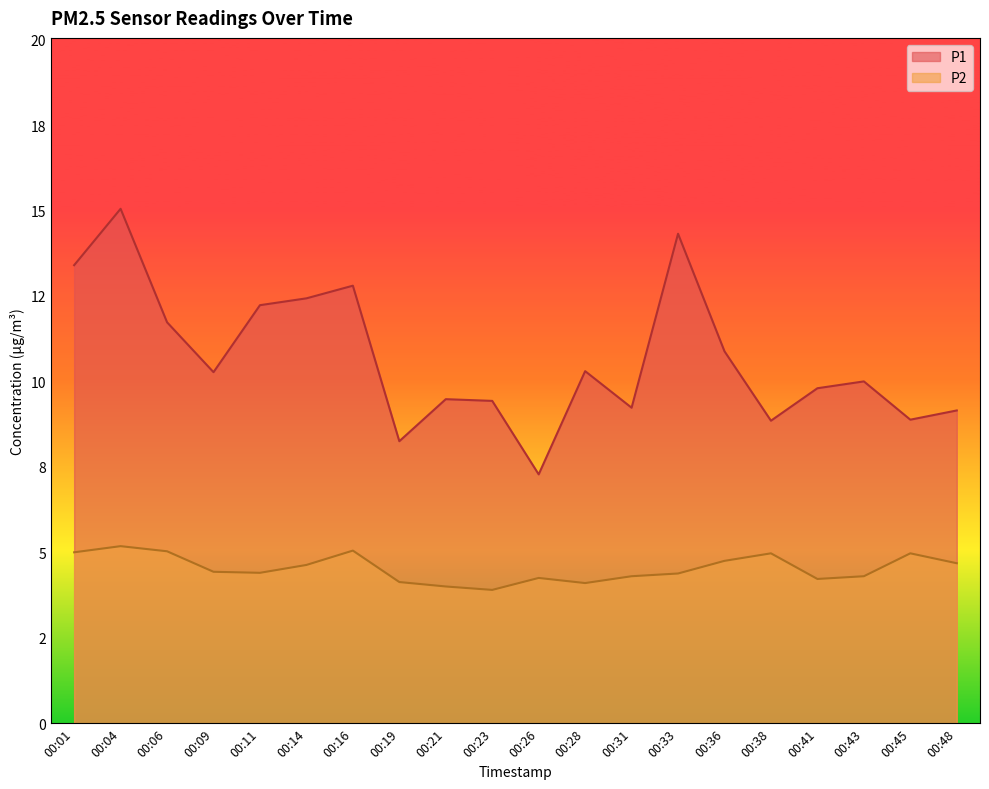

Where is the first local maximum for P1?

00:04